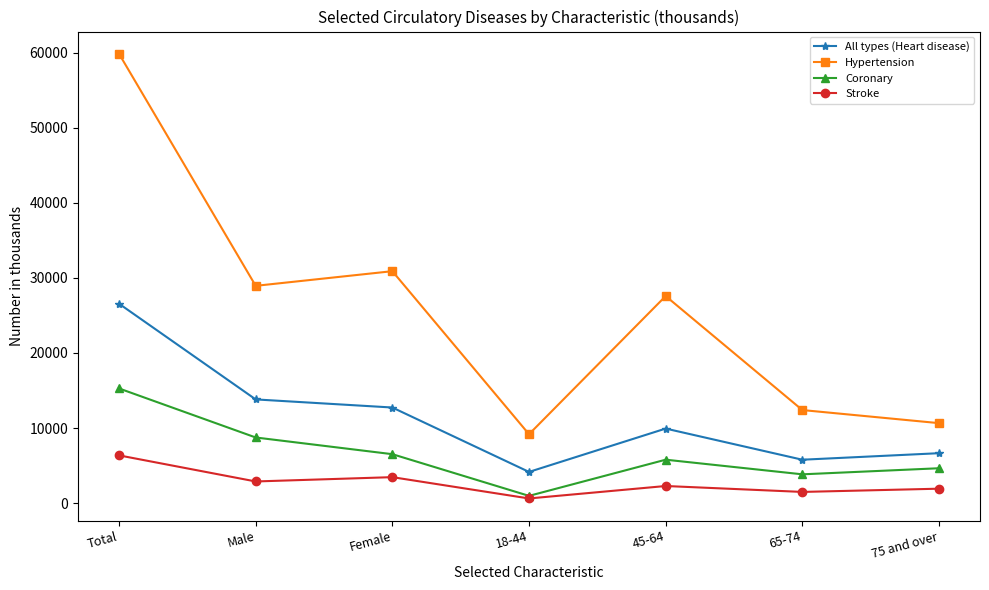

Which series changed the most between Male and 45-64?

All types (Heart disease)